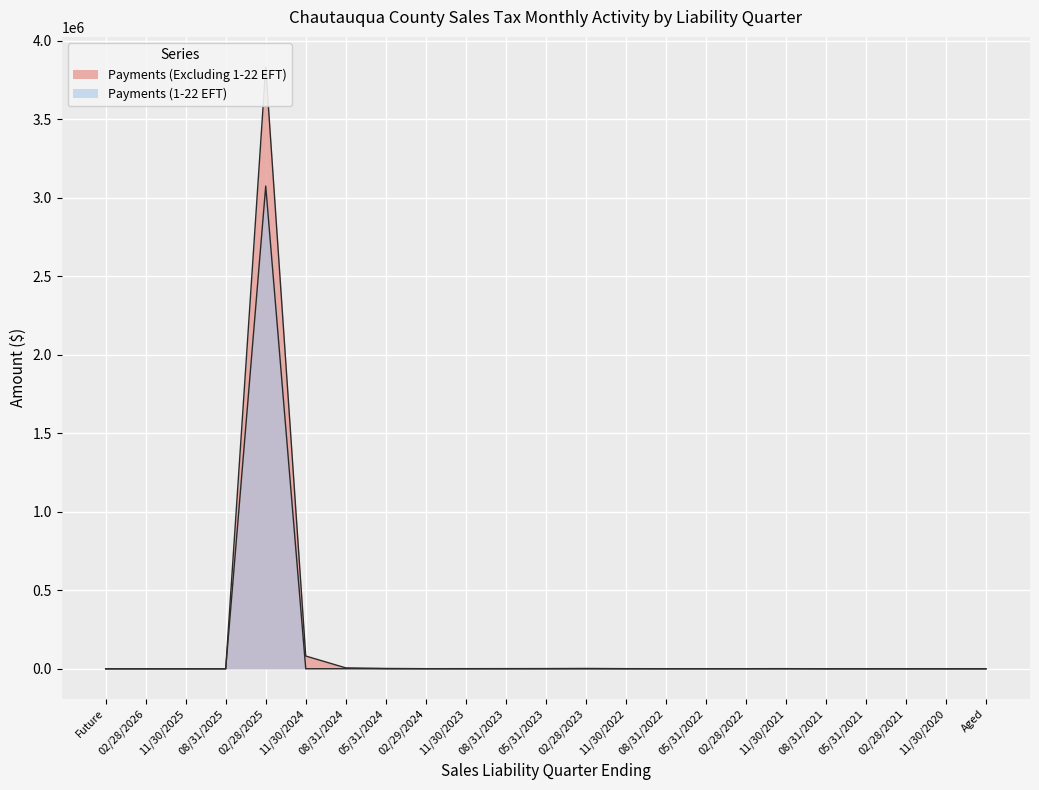

What is the label of the 13th point from the left?

02/28/2023